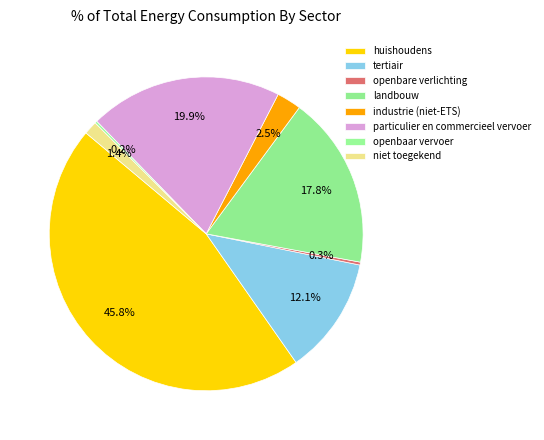

To the nearest percent, what portion does huishoudens represent?

46%